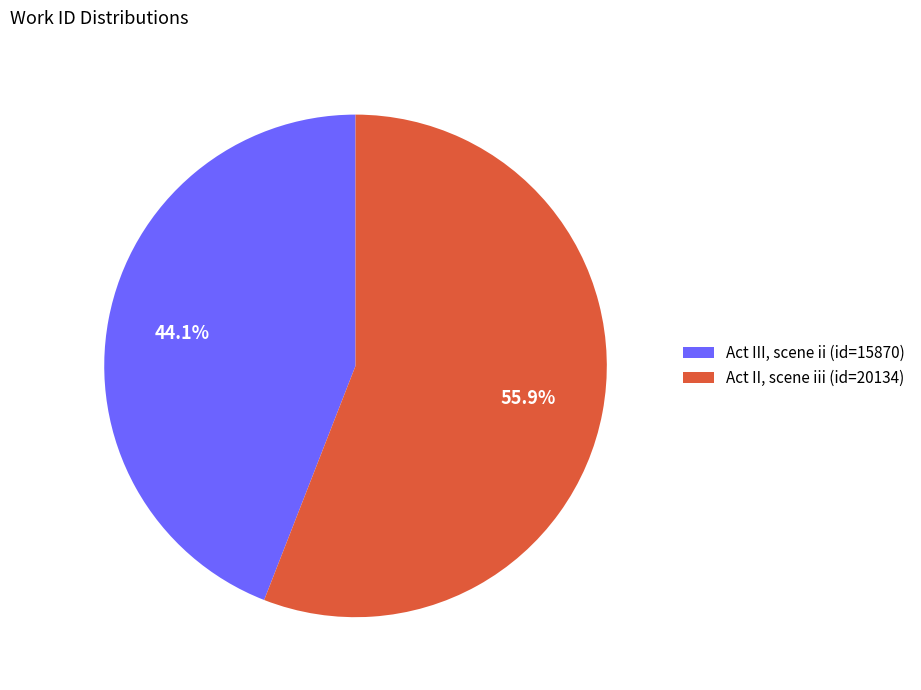

What is the smallest slice in the pie chart?

Act III, scene ii (id=15870)